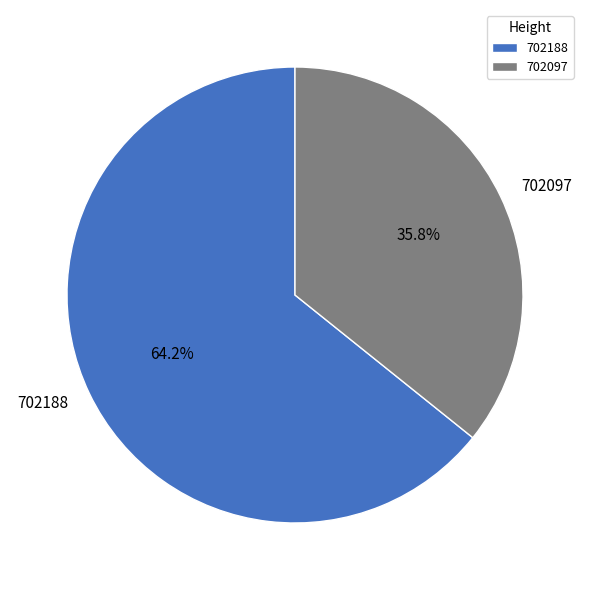

To the nearest percent, what portion does 702097 represent?

36%